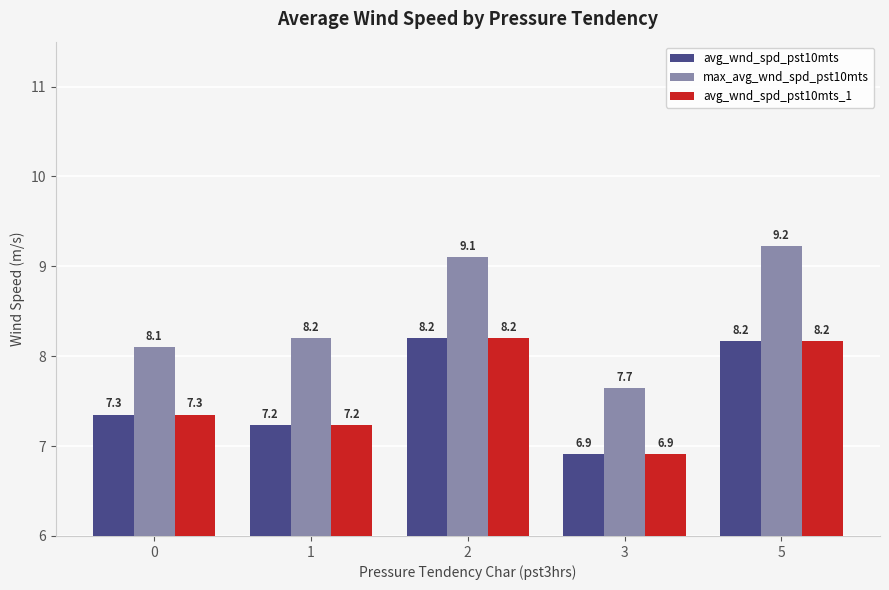

What is the difference between the maximum and minimum values in the avg_wnd_spd_pst10mts series?

1.3